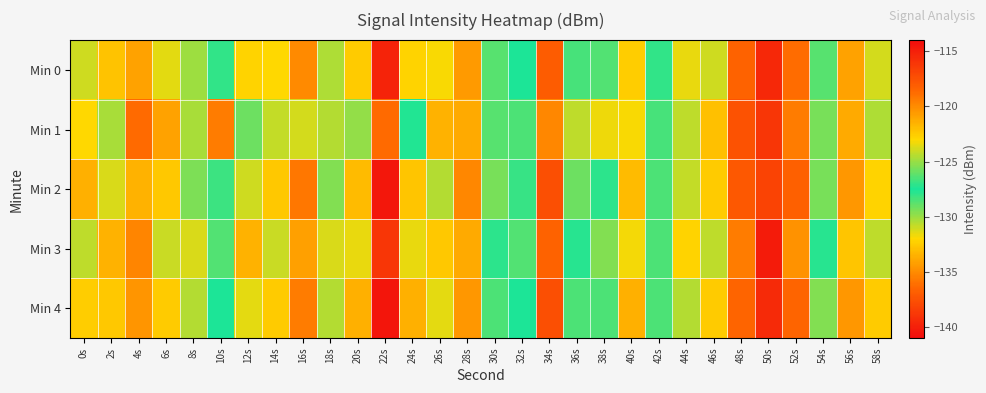

Rank the series at 12s from lowest to highest value.

Min 3, Min 0, Min 4, Min 2, Min 1